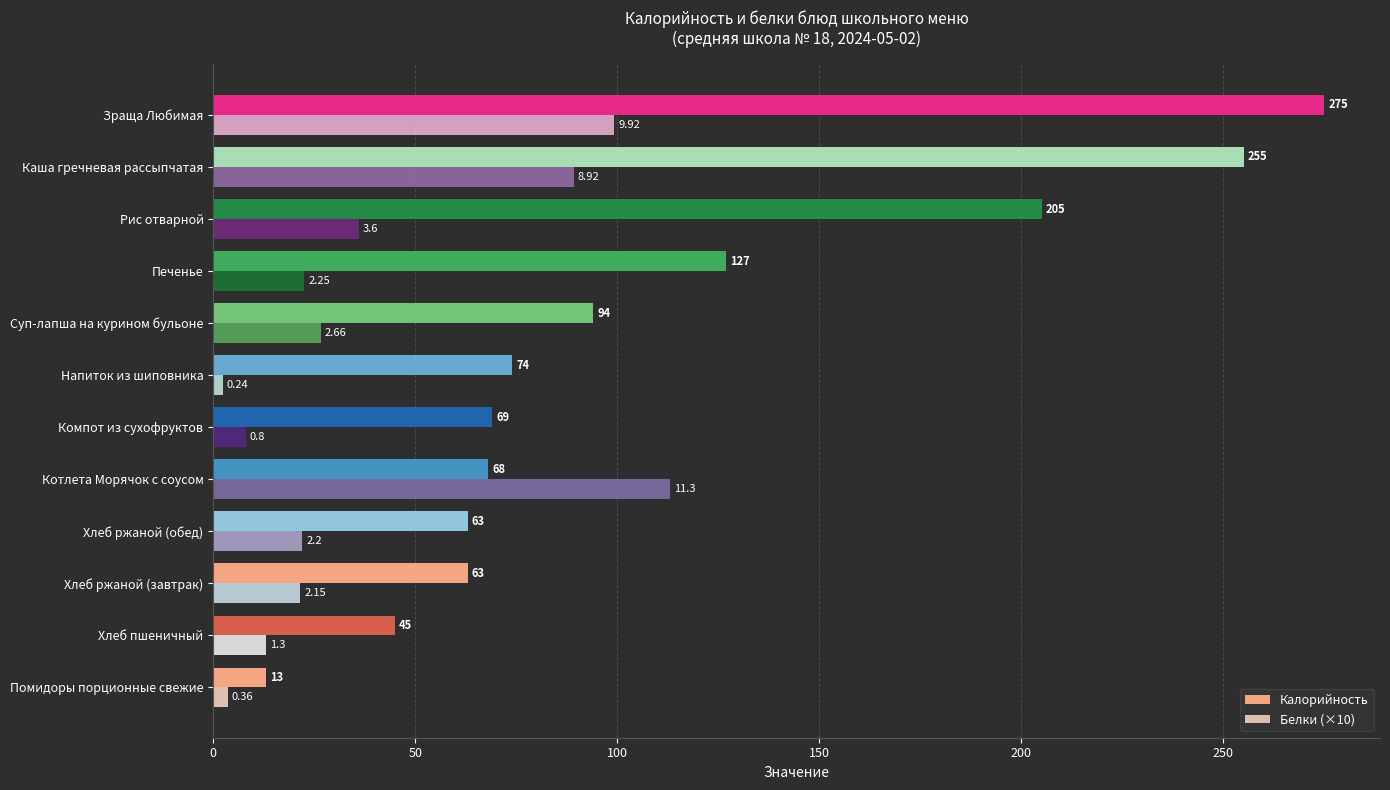

What is the difference between the Калорийность values at Котлета Морячок с соусом and Рис отварной?

137.0